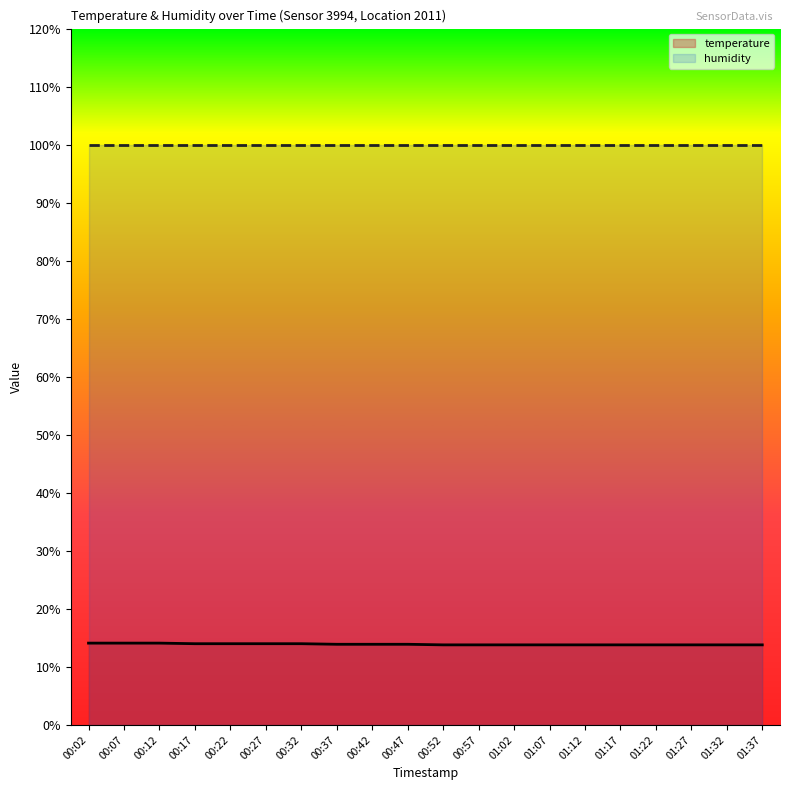

List the labels in order of value, largest first.

00:02, 00:07, 00:12, 00:17, 00:22, 00:27, 00:32, 00:37, 00:42, 00:47, 00:52, 00:57, 01:02, 01:07, 01:12, 01:17, 01:22, 01:27, 01:32, 01:37